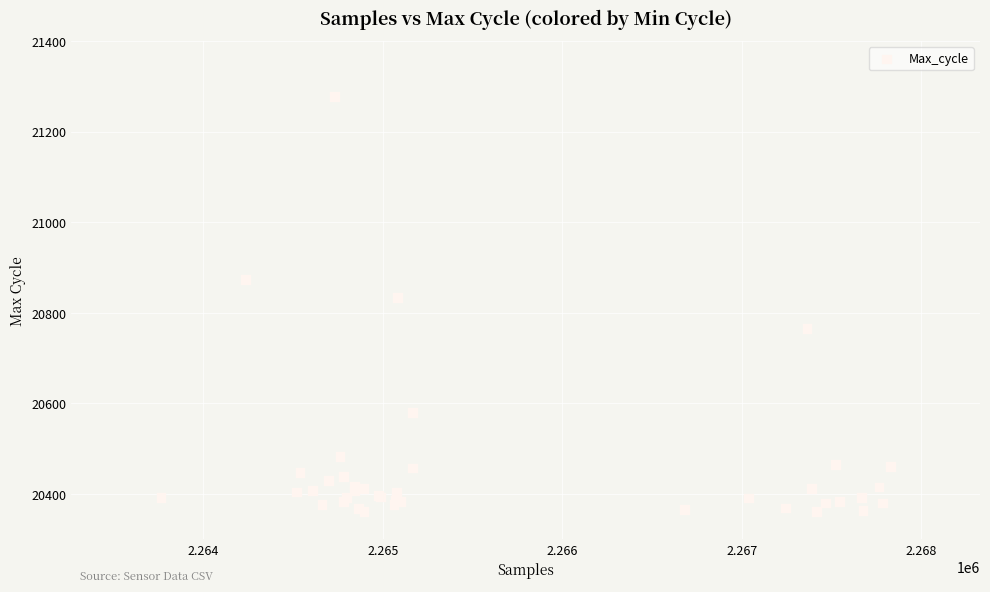

What Y value in the scatter plot is closest to 20819?

20833